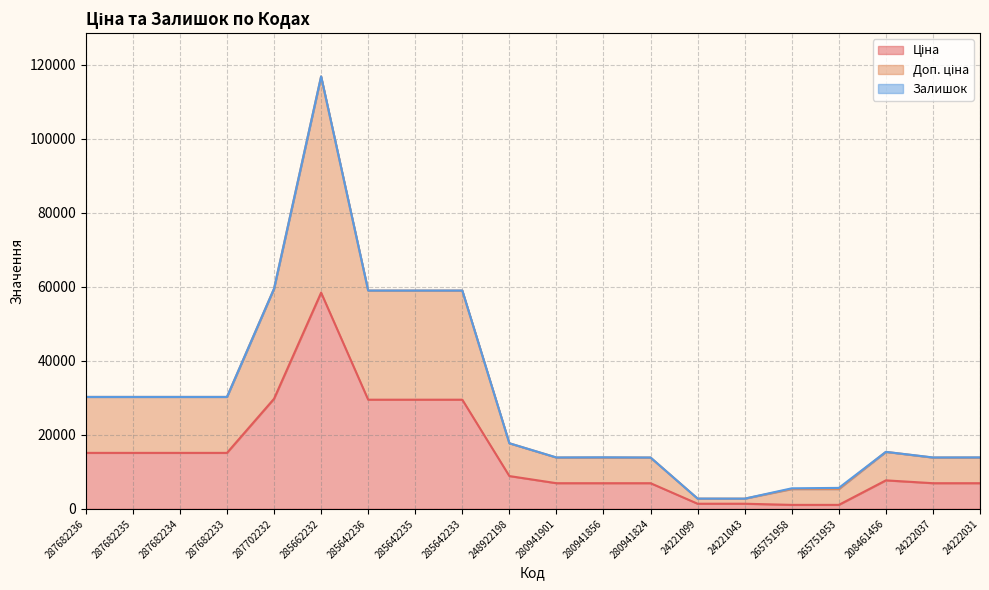

The Ціна series shows 6925.7 at 280941901. True or false?

True